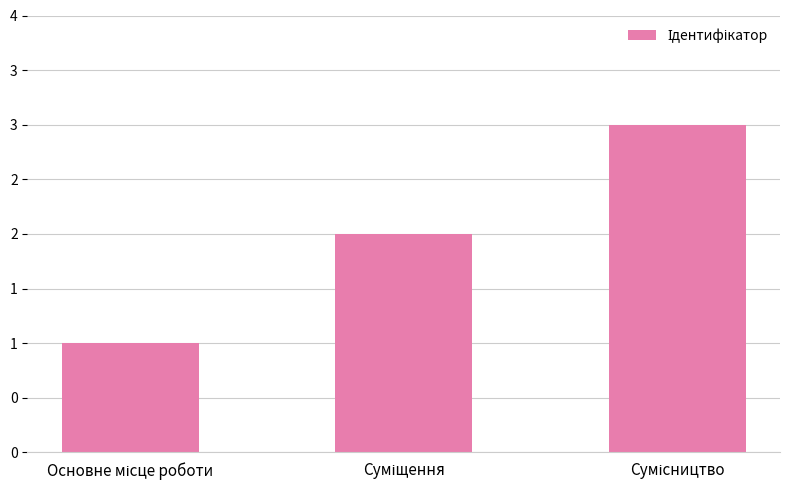

Between Основне місце роботи and Сумісництво, which is larger?

Сумісництво